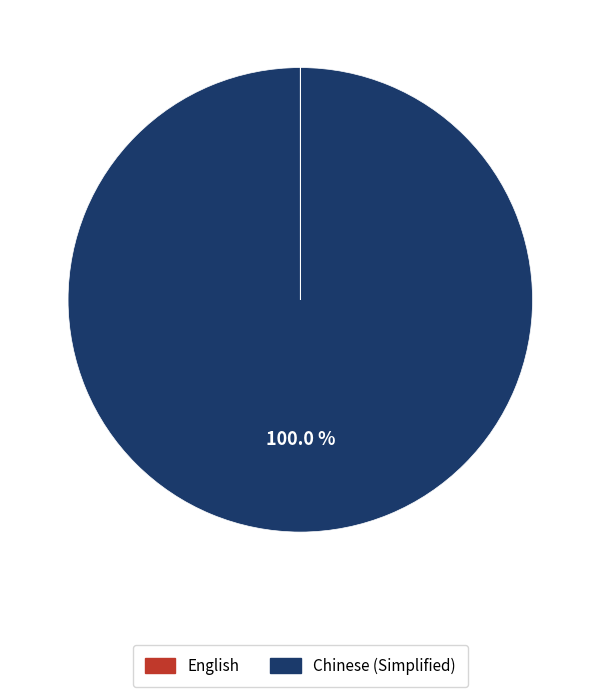

Which category has the biggest portion of the pie?

Chinese (Simplified)